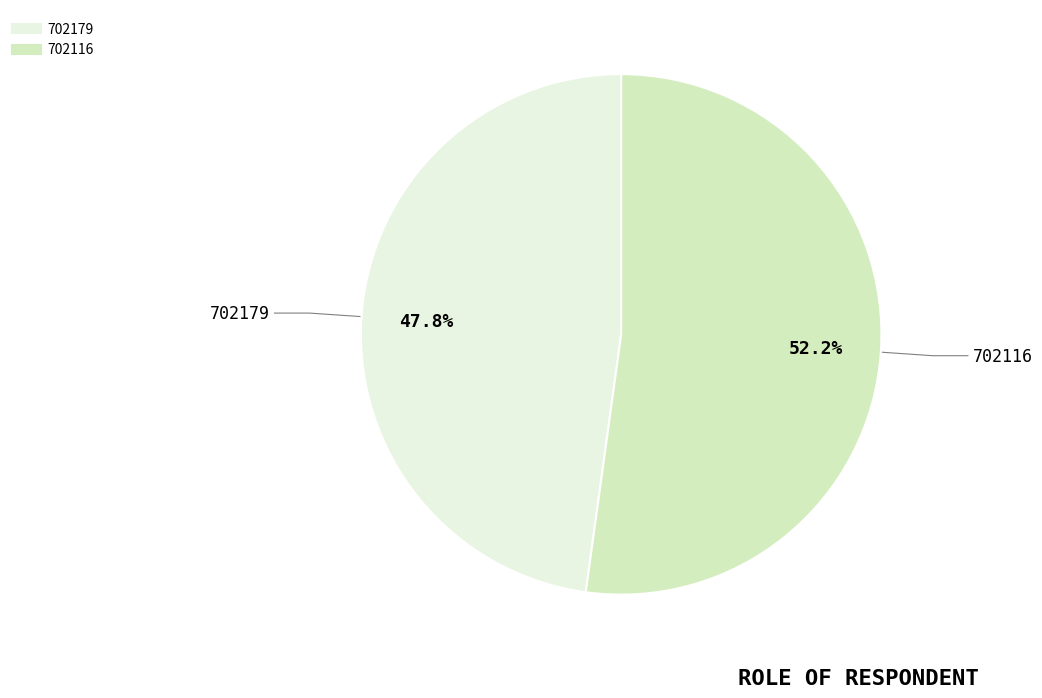

How many segments does this pie chart have?

2